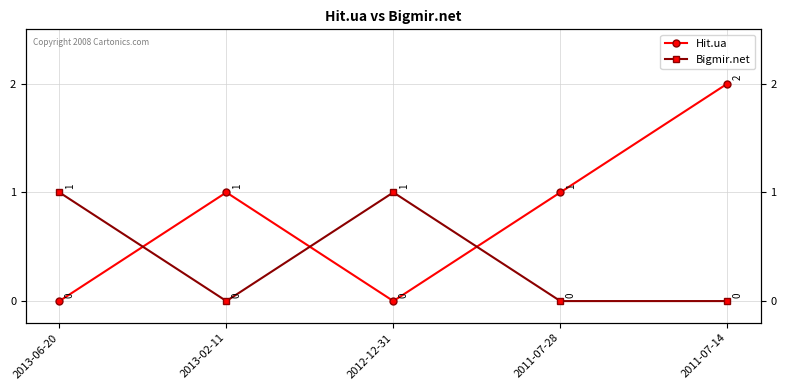

Reading left to right, extract all data points from this chart.

Hit.ua: 0	1	0	1	2
Bigmir.net: 1	0	1	0	0